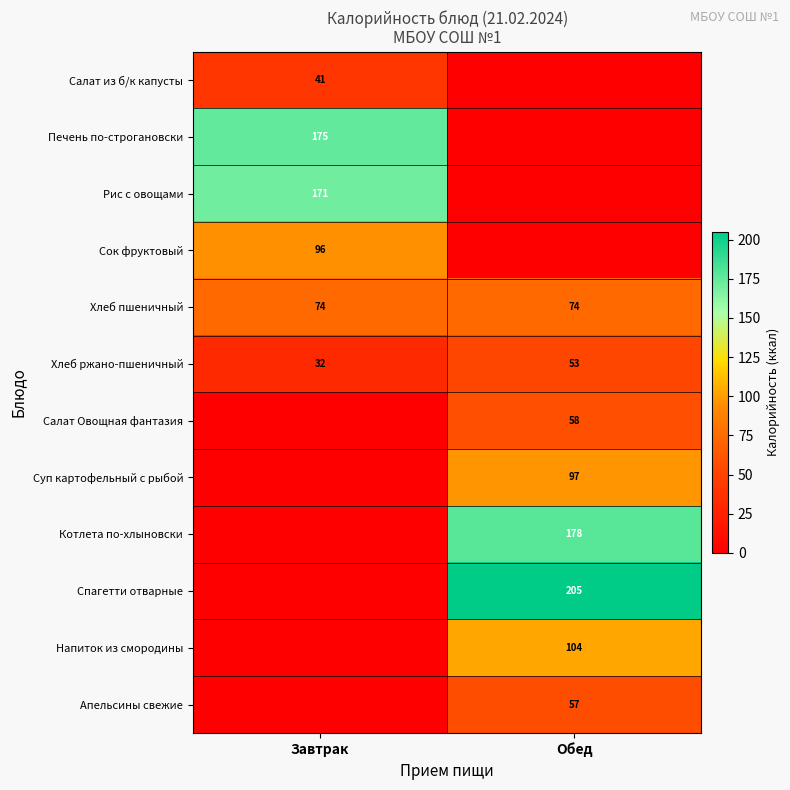

Is it true that Суп картофельный с рыбой equals 61 at Обед?

False